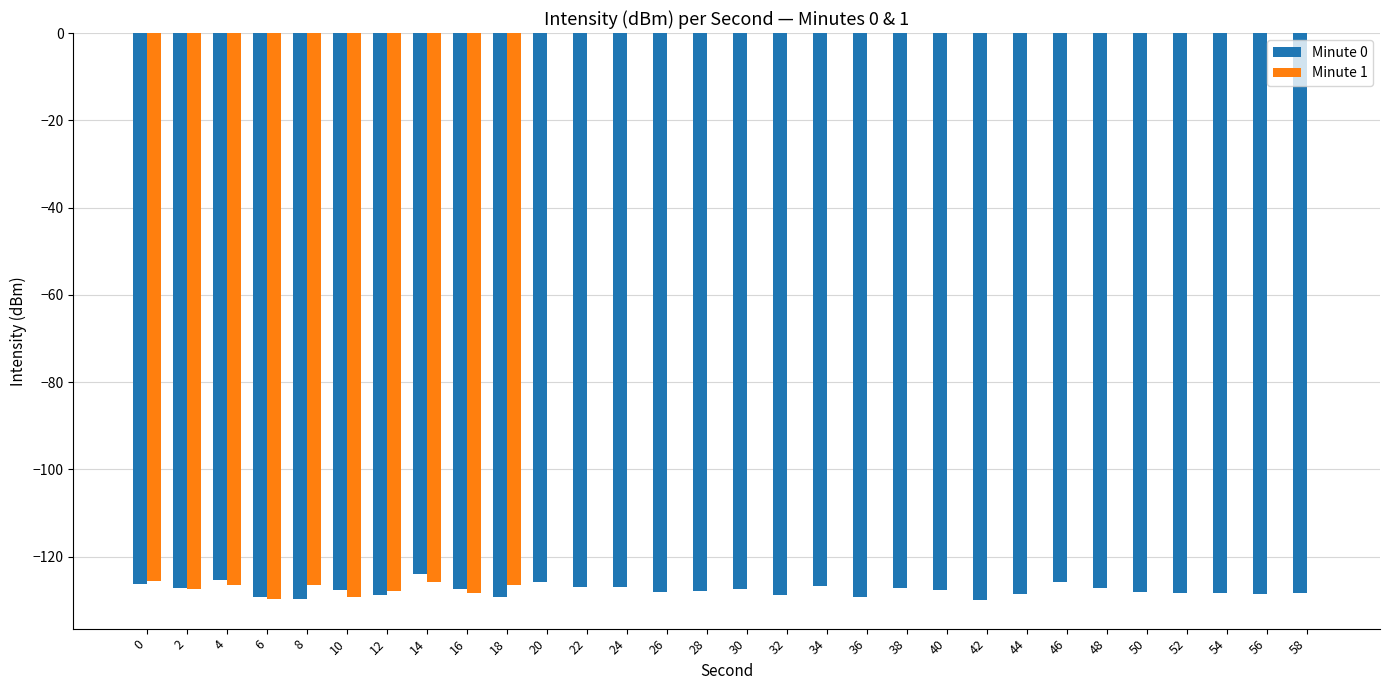

Is it true that Minute 0 equals -198.9 at 28?

False